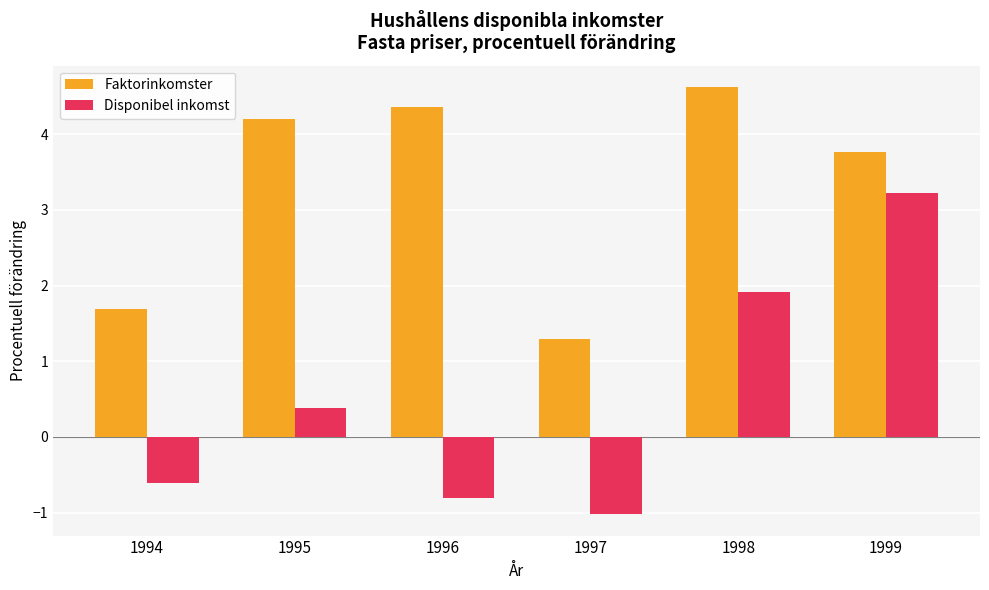

What are all the series names shown in the legend?

Faktorinkomster, Disponibel inkomst